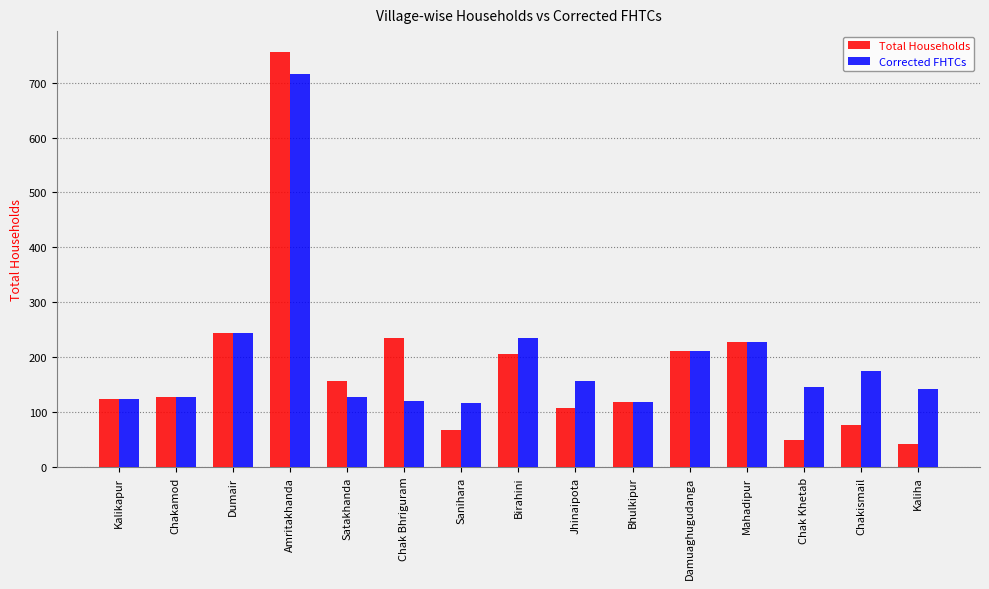

Which category has the lowest value in the Total Households series?

Kaliha